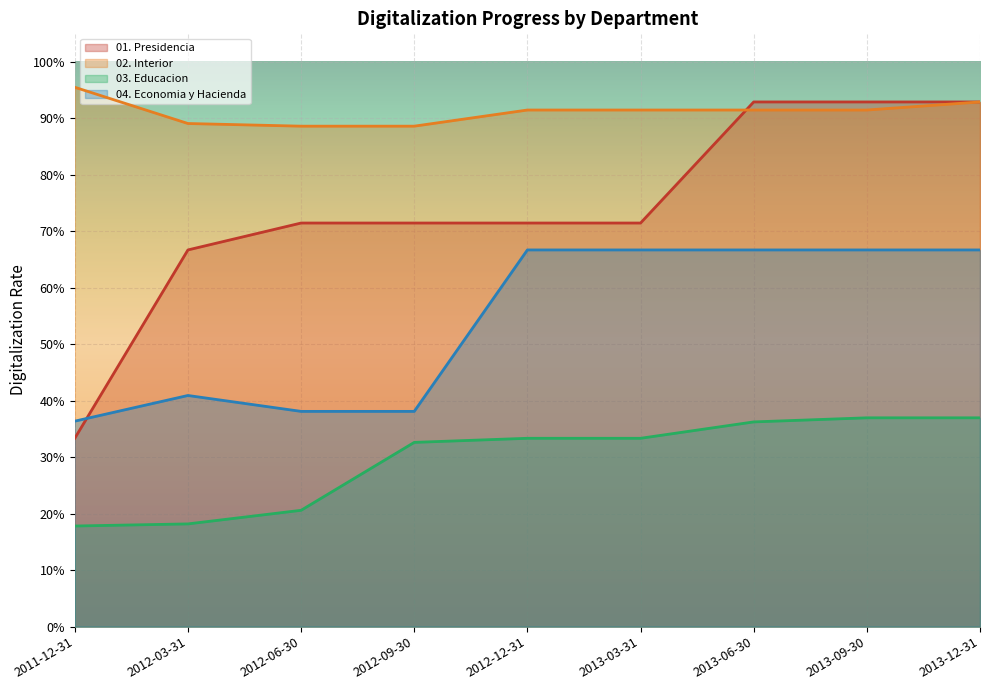

The value of 01. Presidencia at 2012-09-30 is 1.2. True or false?

False